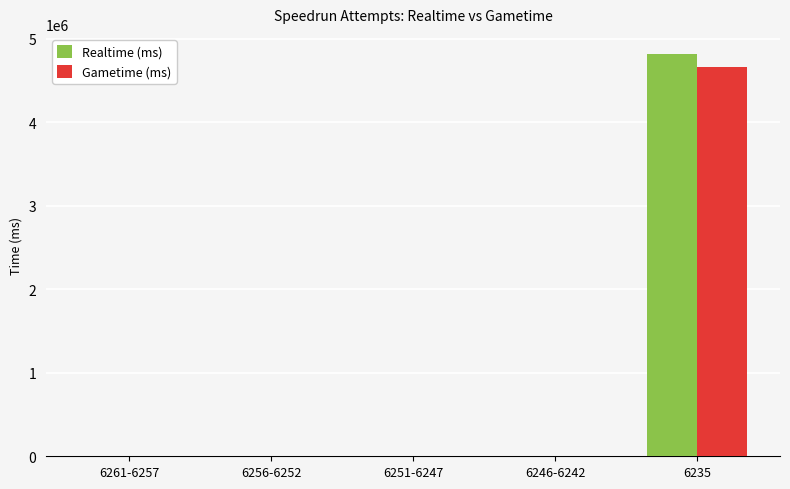

What is the sum of all Gametime (ms) values?

4664478